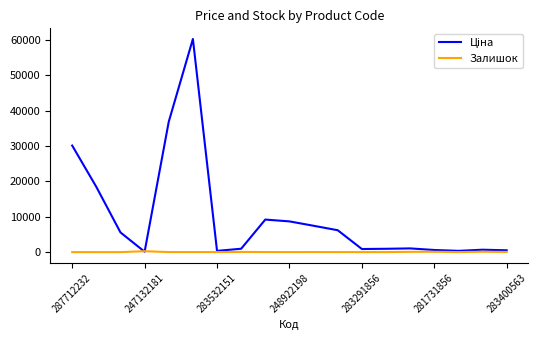

Does the chart have visible grid lines?

No